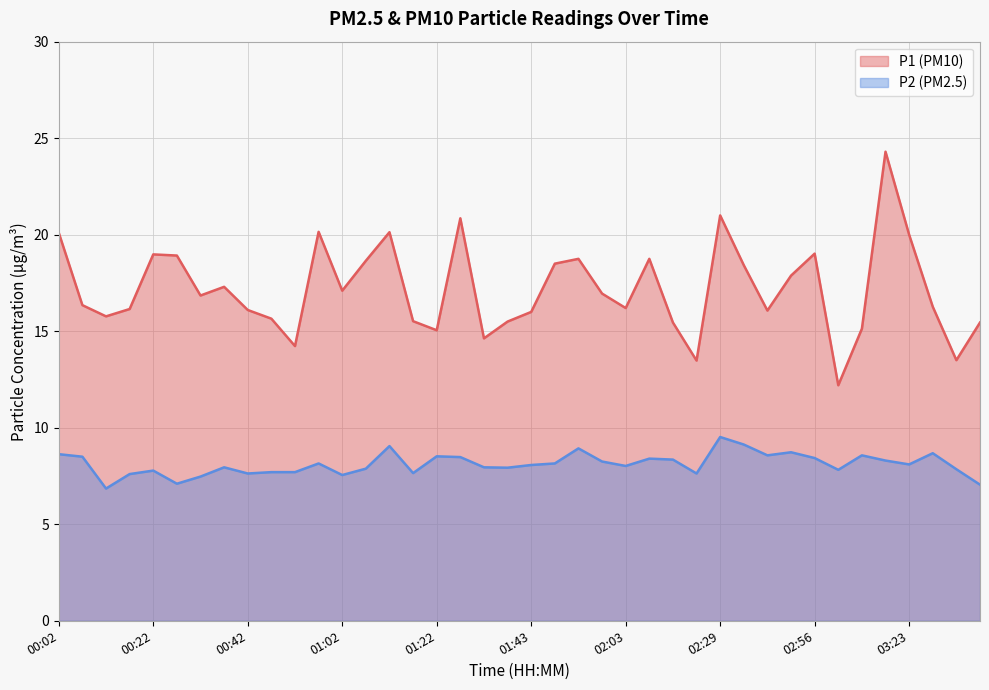

Which series has the widest spread of values?

P1 (PM10)